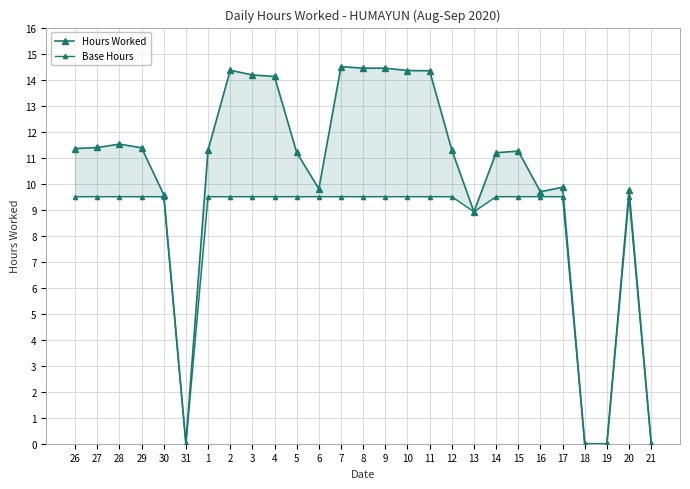

Between 5 and 8, which series saw the biggest shift?

Hours Worked